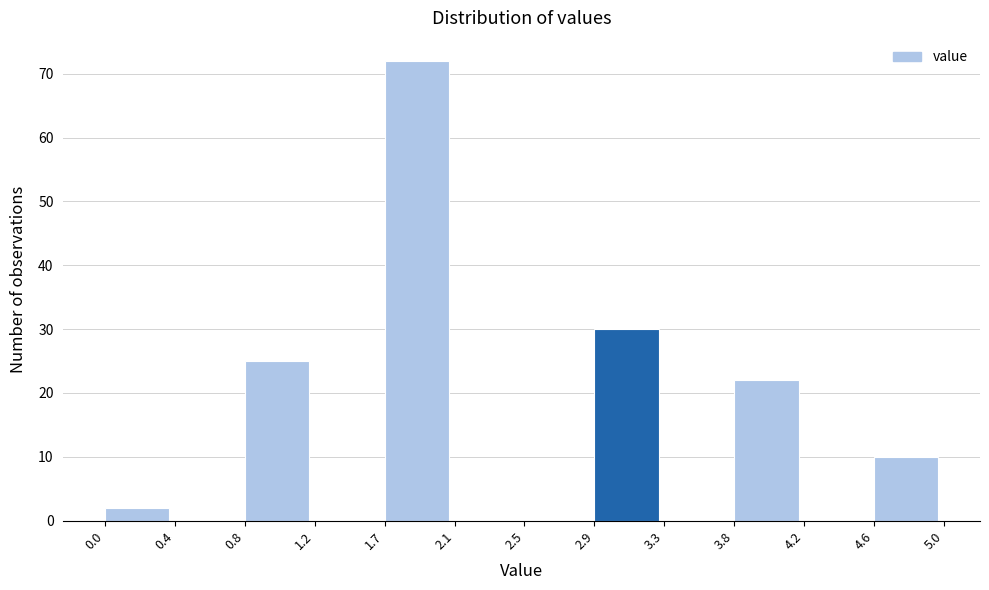

Over which range of the x-axis is the bar tallest?

1.7 to 2.1